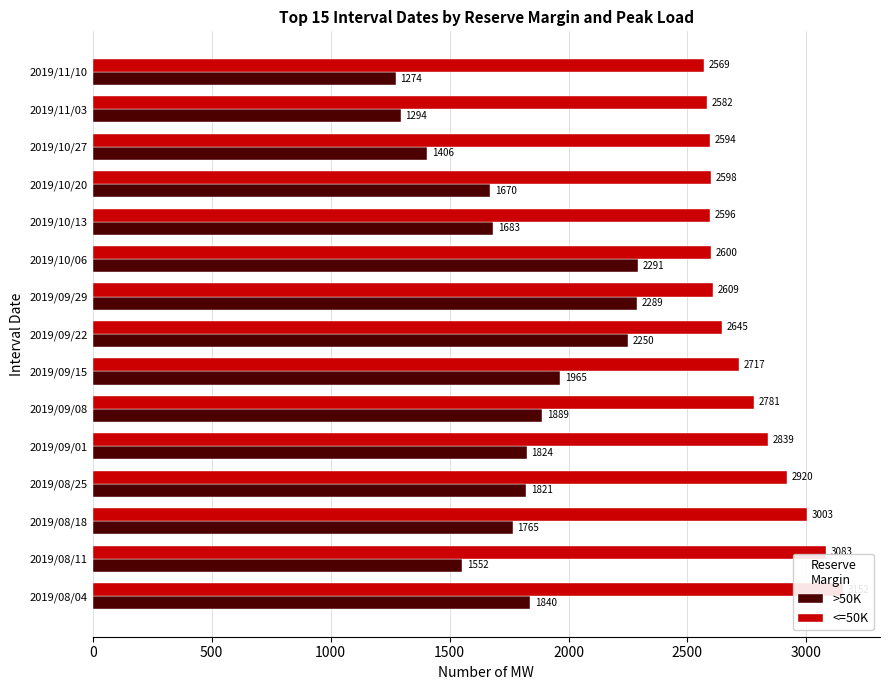

How many data points in <=50K are less than 2645?

7